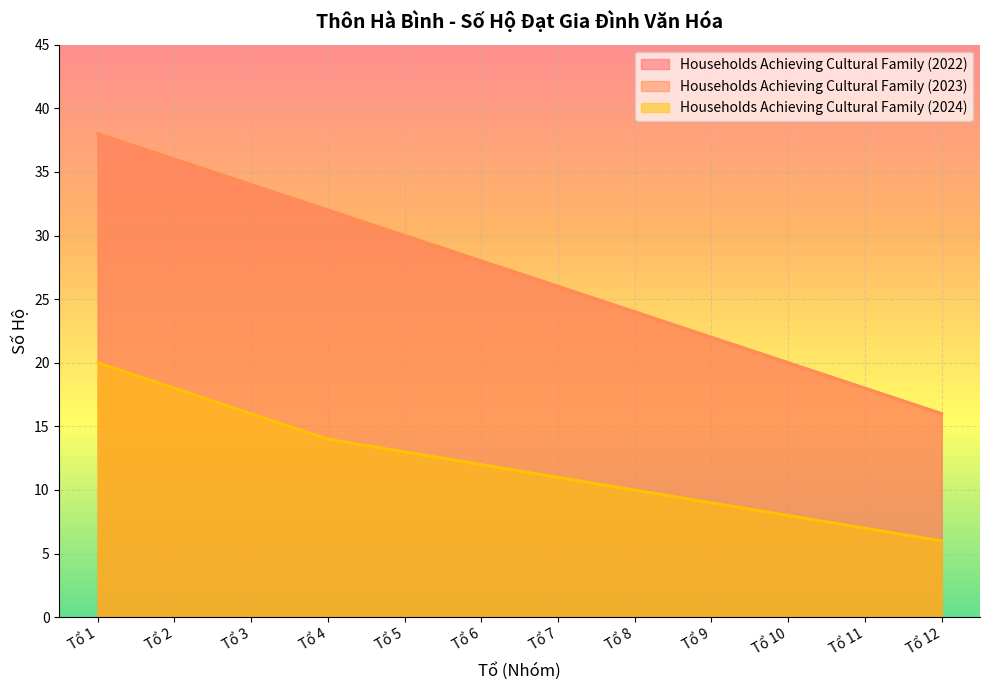

Which has a higher value, Tổ 5 or Tổ 6?

Tổ 5